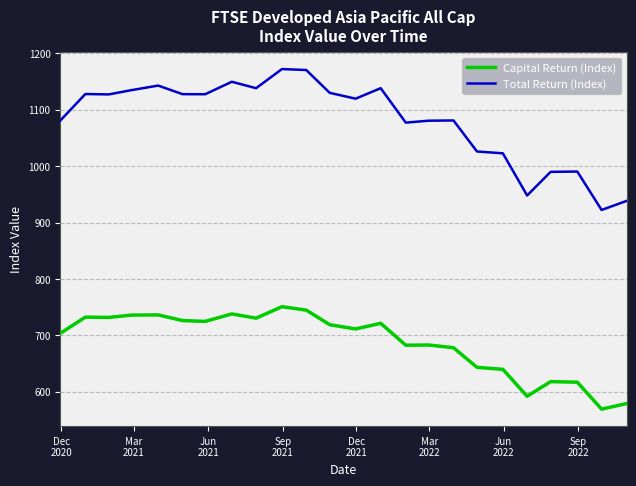

True or false: Total Return (Index) and Capital Return (Index) intersect in this chart.

False